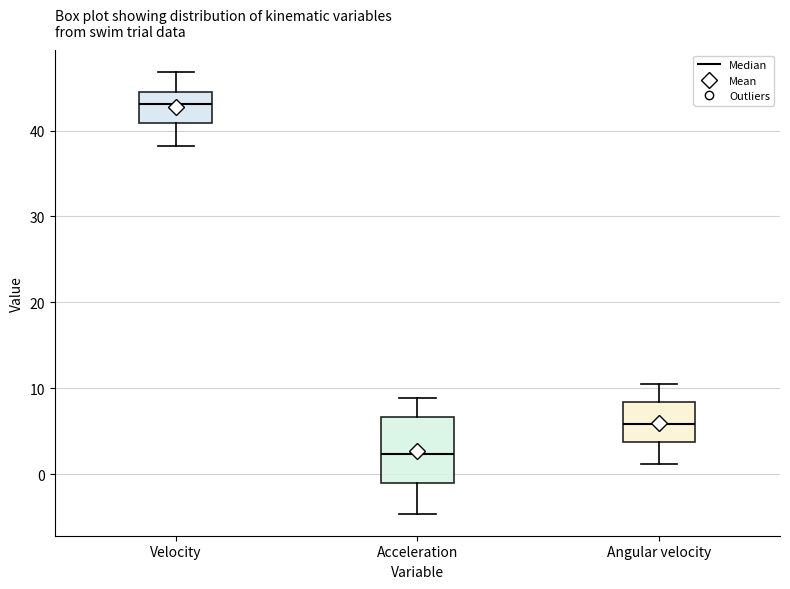

Which box is the tallest, from its lower edge to its upper edge?

Acceleration